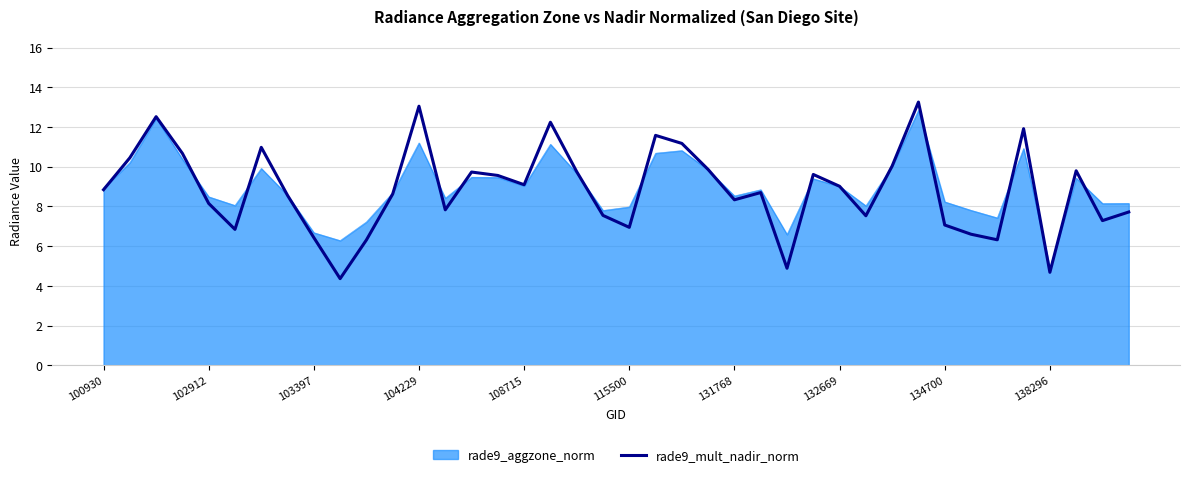

What is the greatest value displayed?

13.3